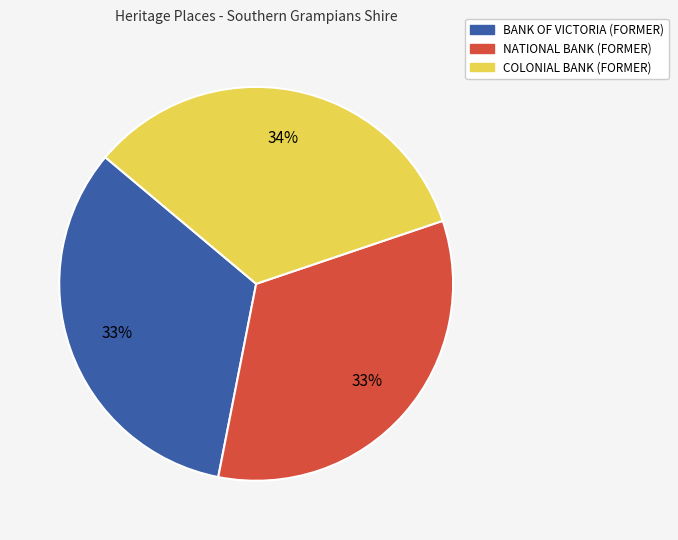

Is there any slice that represents more than half of the pie?

No